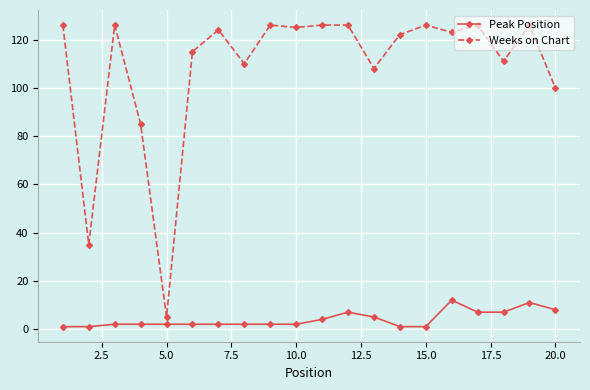

True or false: Peak Position has more than 2 interior local peaks.

True